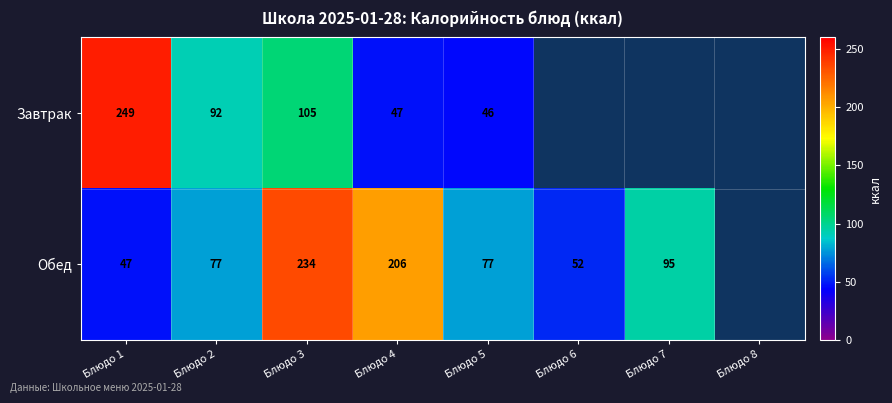

The value of Обед at Блюдо 4 is 299.1. True or false?

False